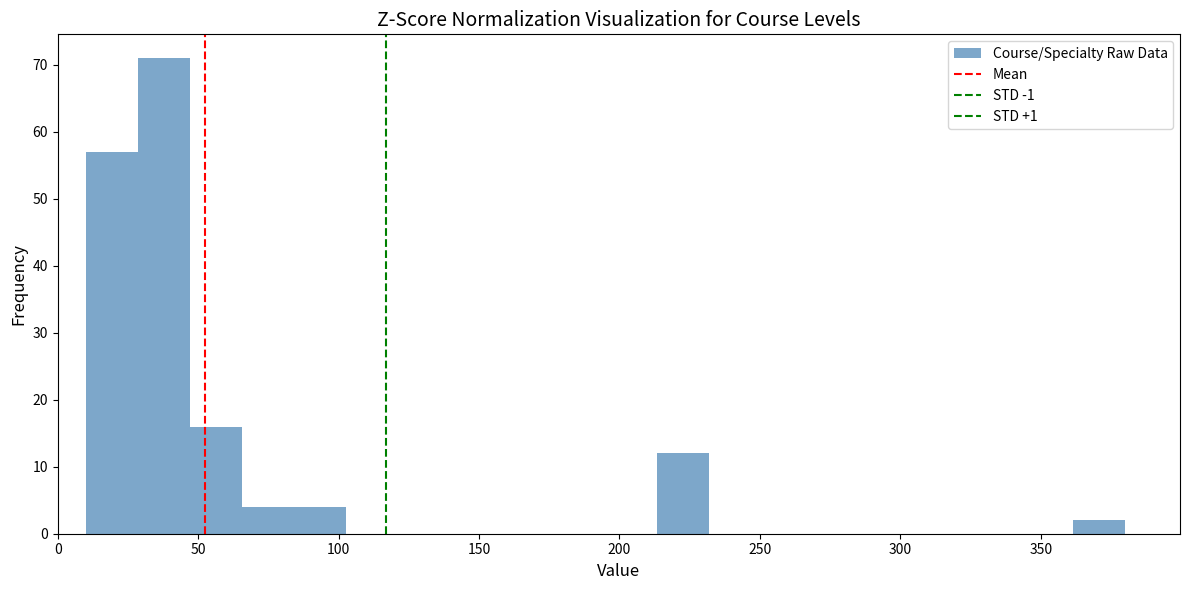

Read against the x-axis, roughly where is the centre of the tallest bar?

40